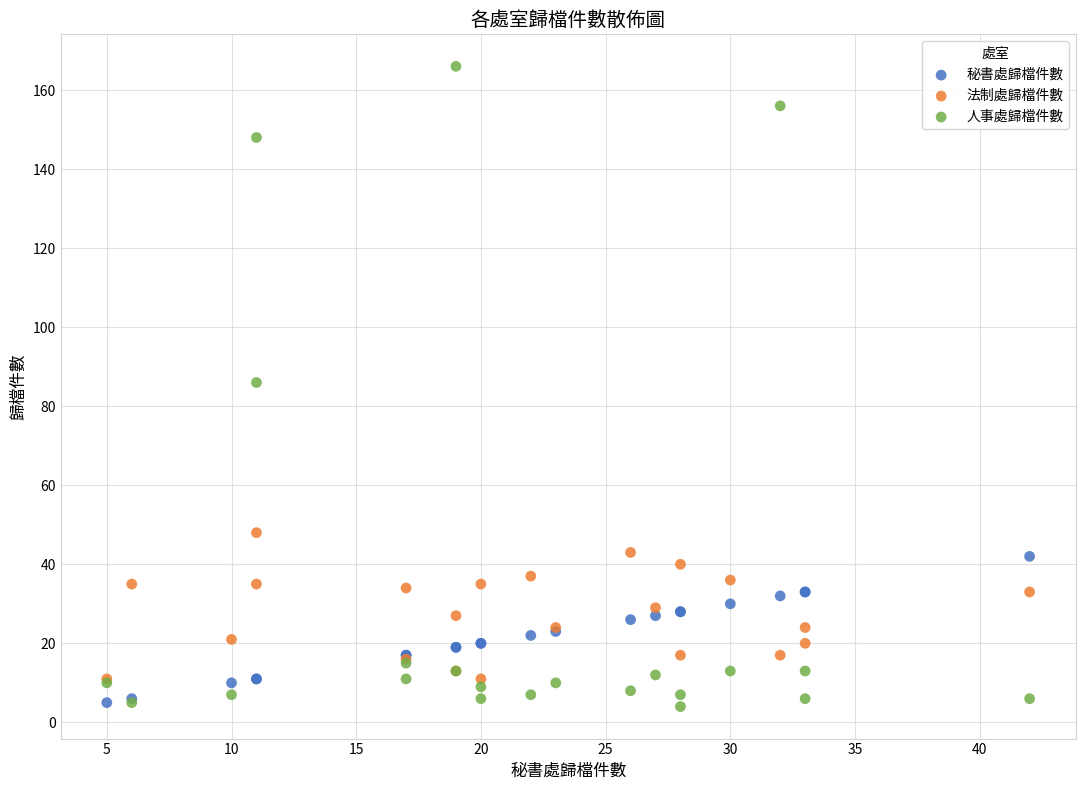

What are all the series names shown in the legend?

秘書處歸檔件數, 法制處歸檔件數, 人事處歸檔件數